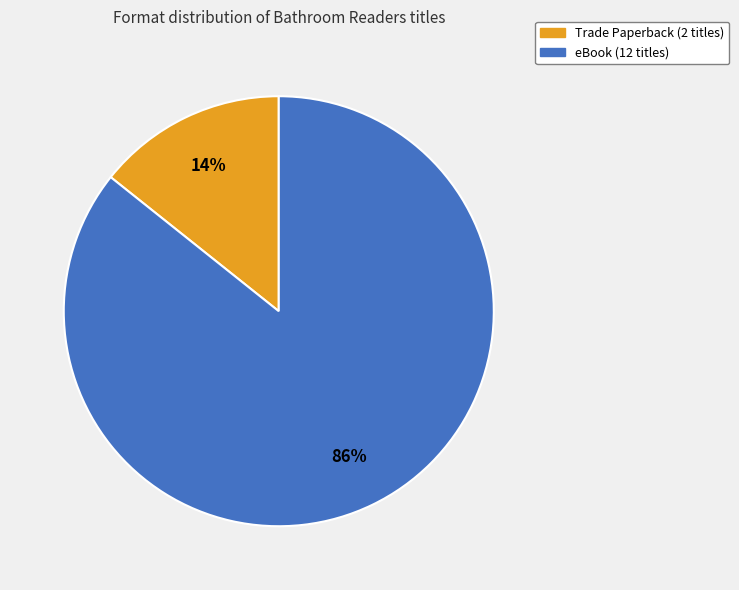

To the nearest percent, what percentage of the pie is Trade Paperback?

14%